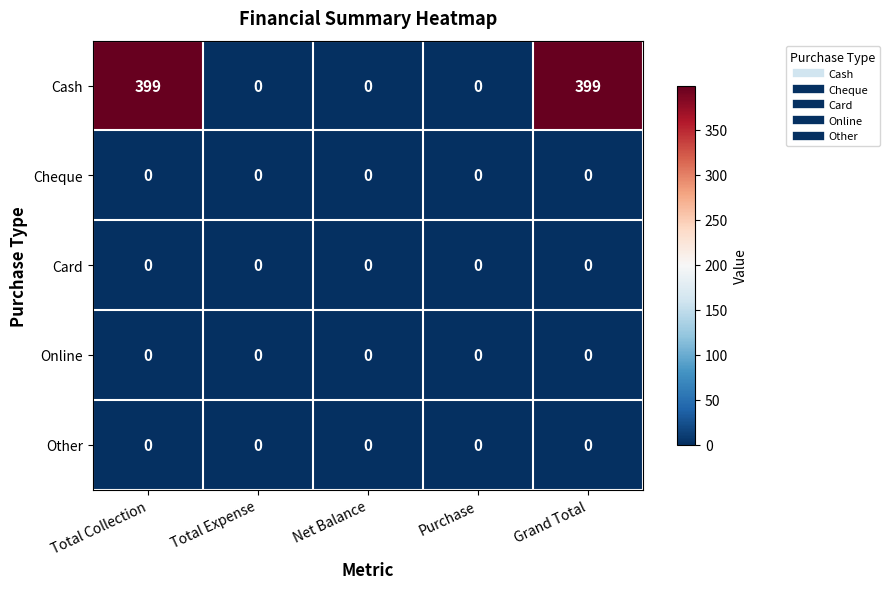

Which series has the largest total across all categories?

Cash